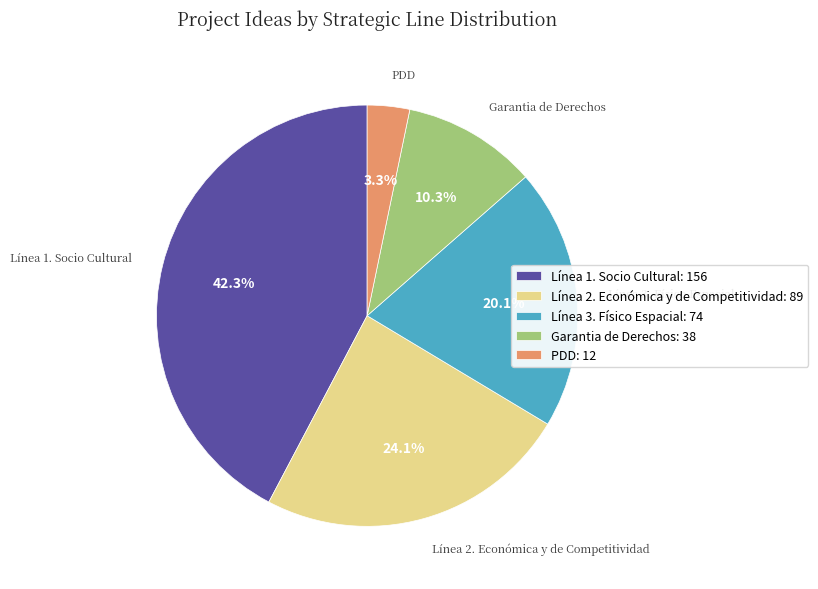

To the nearest percent, what percentage of the pie is Línea 1. Socio Cultural?

42%